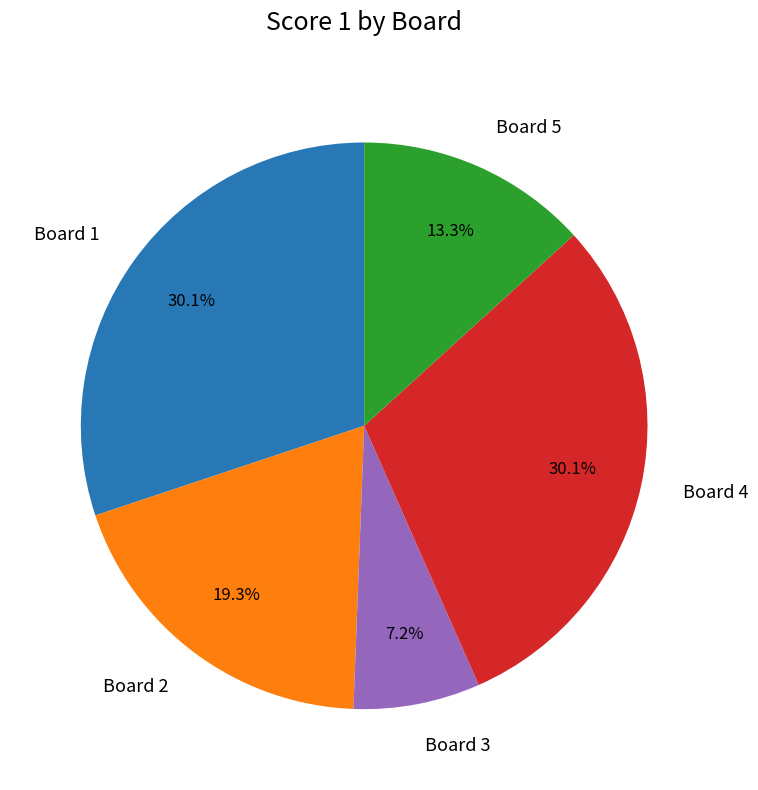

Is there a majority slice in this chart?

No